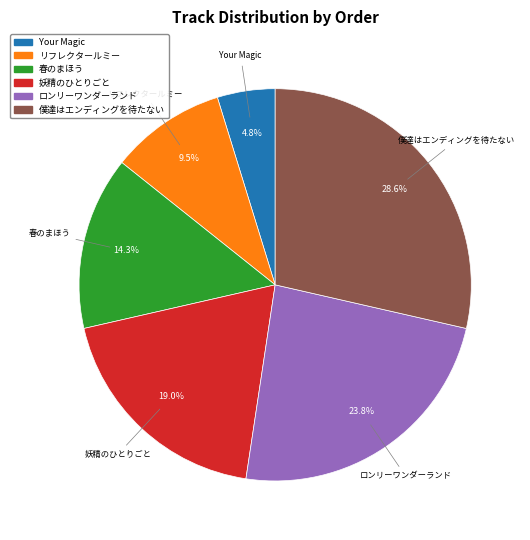

Between Your Magic and ロンリーワンダーランド, which is larger?

ロンリーワンダーランド